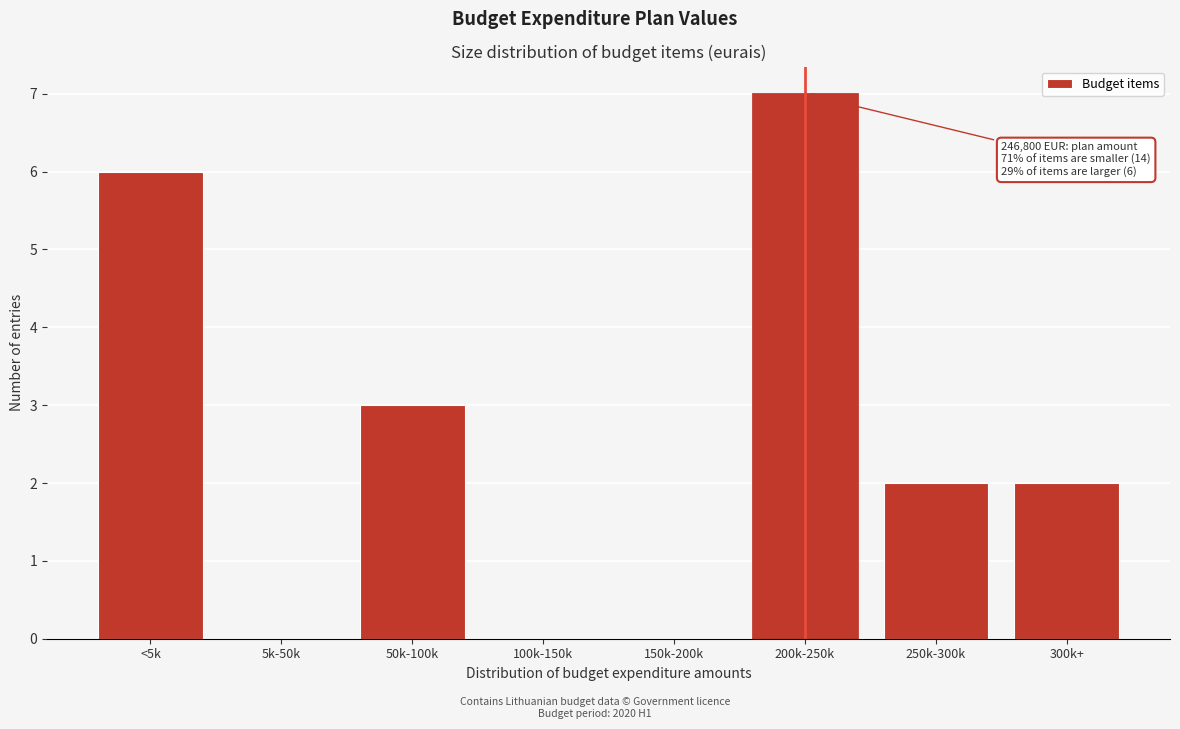

Reading left to right, what are all the values shown in this chart?

<5k=6	5k-50k=0	50k-100k=3	100k-150k=0	150k-200k=0	200k-250k=7	250k-300k=2	300k+=2